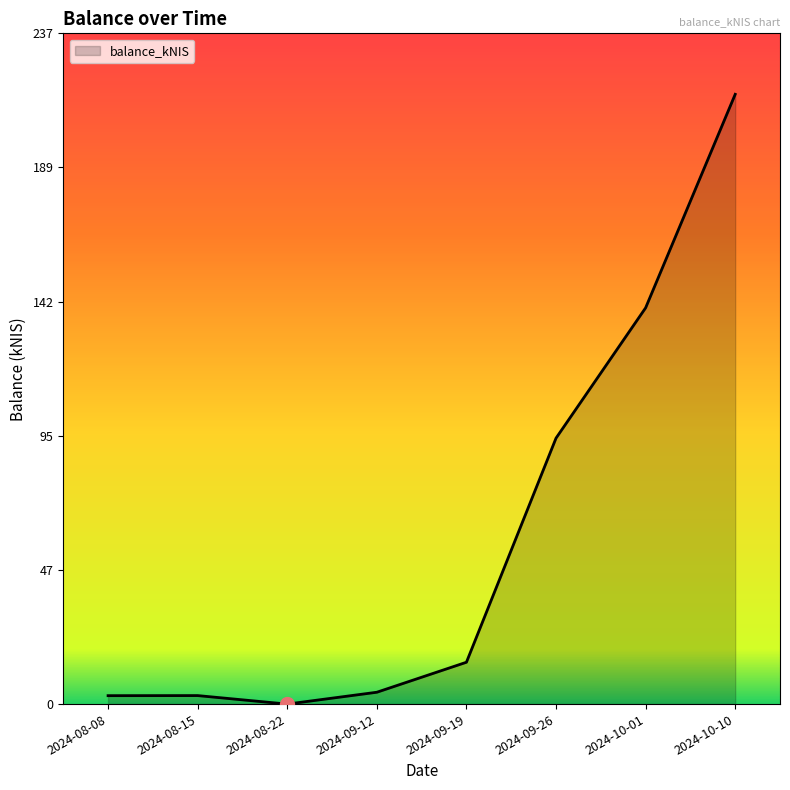

The chart shows a value of 357.7 at 2024-10-10. True or false?

False